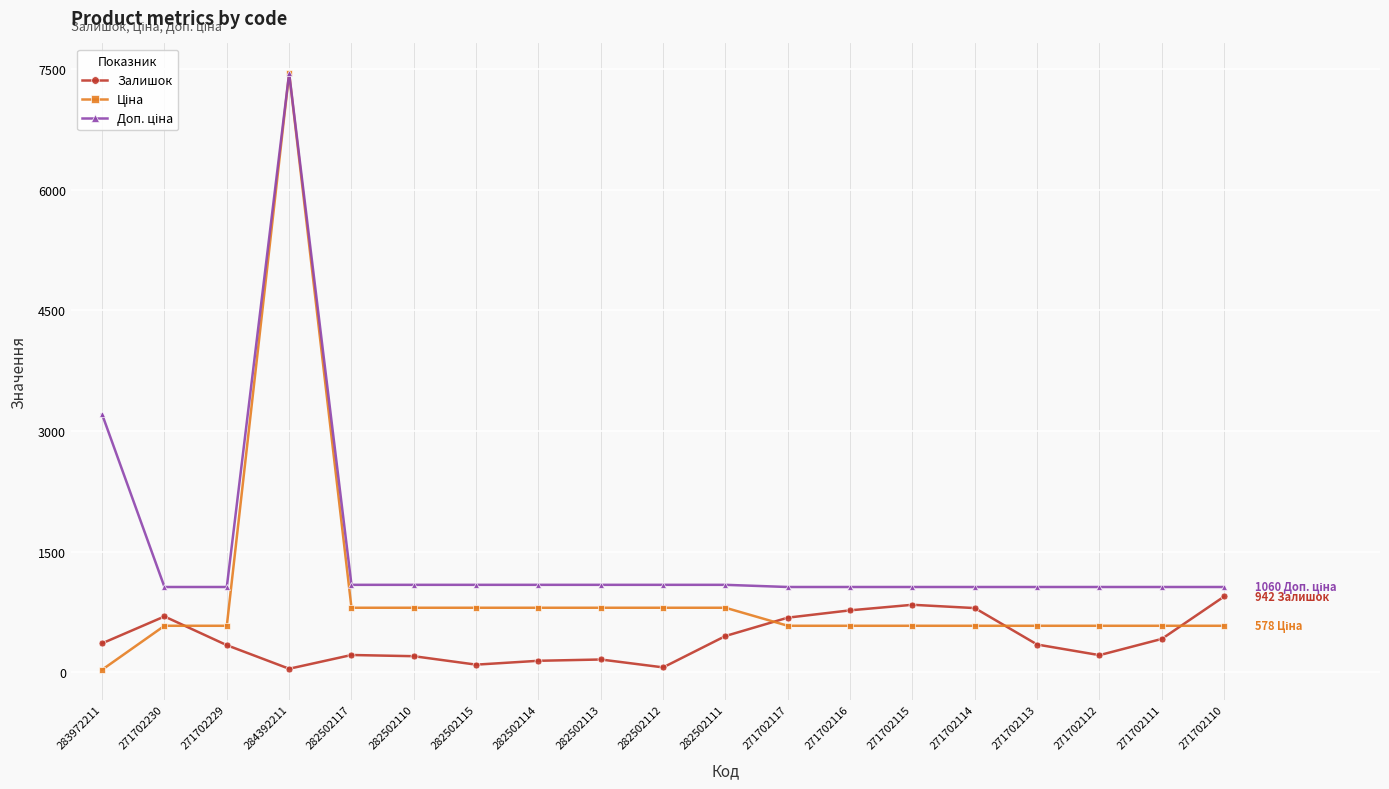

What is the total value across all series at 271702111?

2053.1